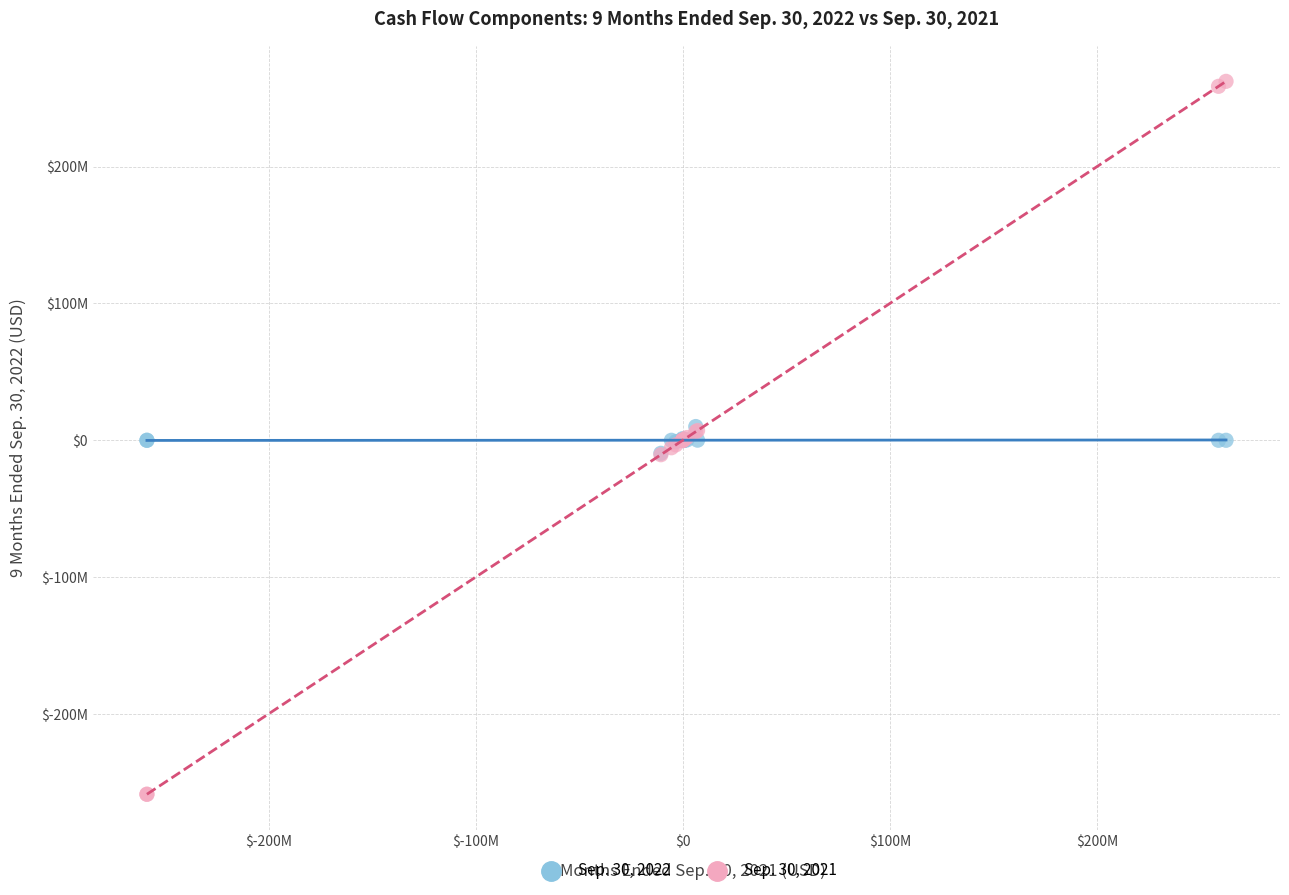

Which series contains the lowest Y value?

Sep. 30, 2021